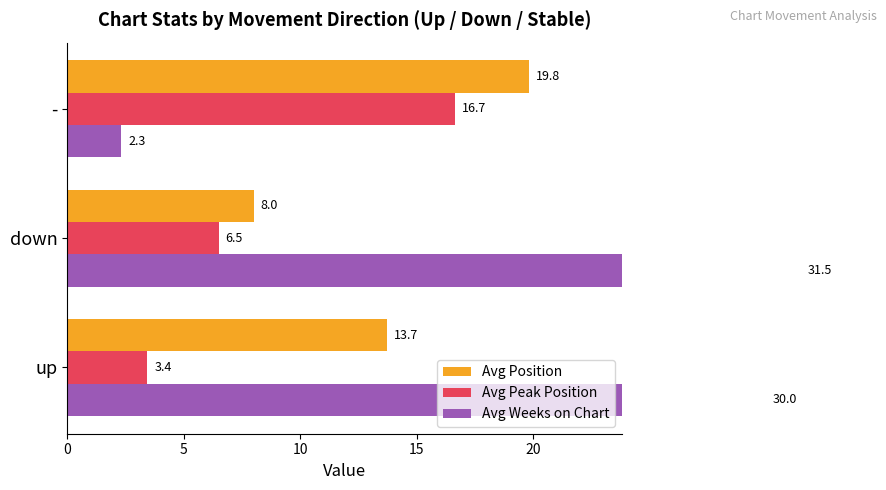

How many categories are shown in the chart?

3